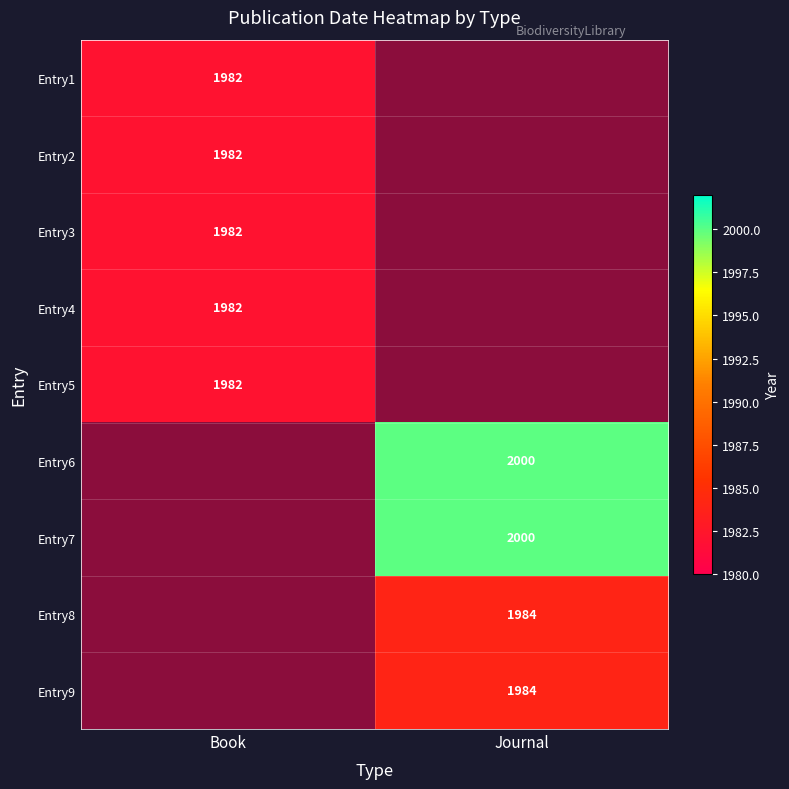

True or false: Entry3 has a value of 1982 at Book.

True